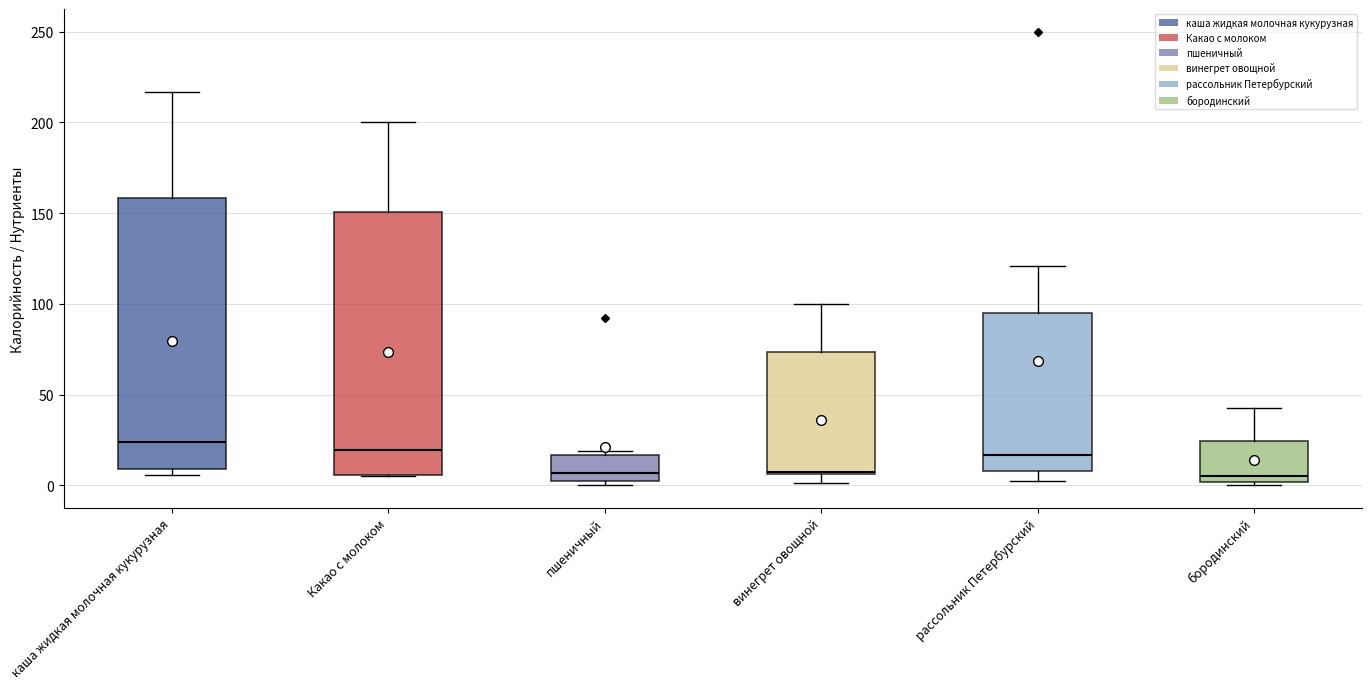

Reading left to right, read every box against the y-axis: the position of its median line, the range the box covers, and the ends of its whiskers. The values are not printed on the chart, so give them approximately, as read against the axis.

каша жидкая молочная кукурузная: median 25, box 10 to 160, whiskers 5 to 215
Какао с молоком: median 20, box 5 to 150, whiskers 5 to 200
пшеничный: median 5, box 0 to 15, whiskers 0 (just below the box's lower edge) to 20
винегрет овощной: median 5, box 5 to 75, whiskers 0 to 100
рассольник Петербурский: median 15, box 10 to 95, whiskers 0 to 120
бородинский: median 5, box 0 to 25, whiskers 0 to 45